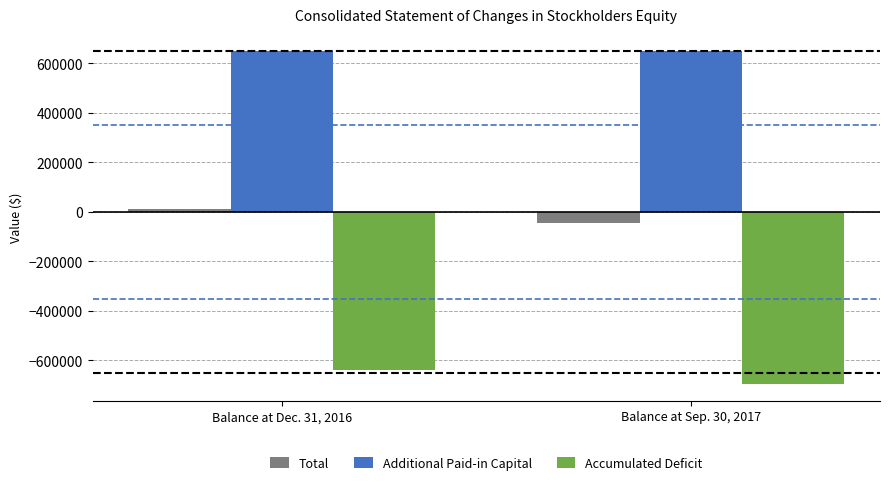

How many data points in Additional Paid-in Capital are less than 652055?

1